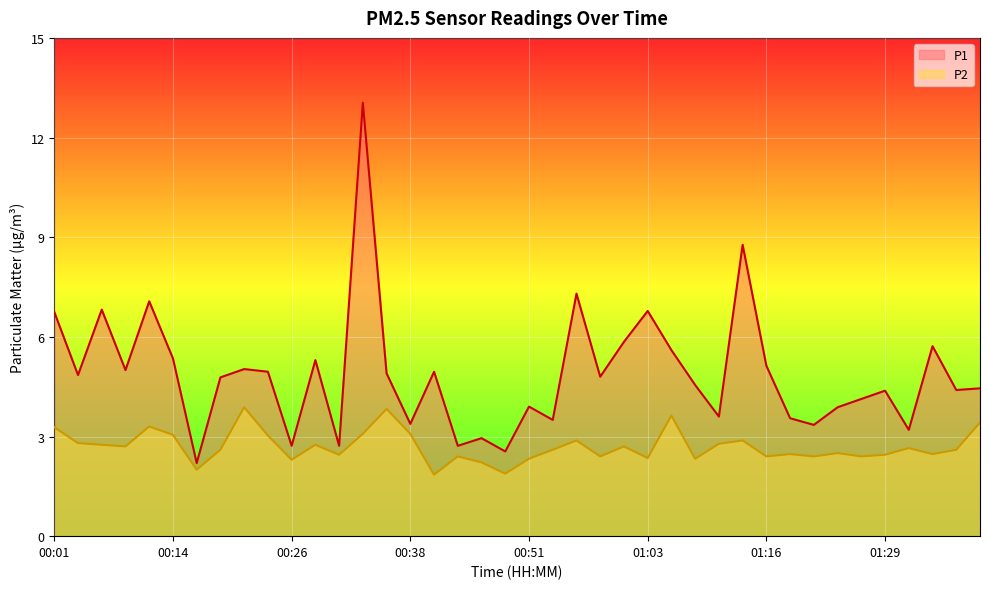

Reading left to right, transcribe all the data shown in this chart.

P1: 6.8	4.8	6.8	5.0	7.1	5.3	2.2	4.8	5.0	5.0	2.7	5.3	2.7	13.1	4.9	3.4	5.0	2.7	3.0	2.5	3.9	3.5	7.3	4.8	5.8	6.8	5.6	4.5	3.6	8.8	5.1	3.5	3.4	3.9	4.1	4.4	3.2	5.7	4.4	4.5
P2: 3.3	2.8	2.8	2.7	3.3	3.0	2.0	2.6	3.9	3.0	2.3	2.8	2.5	3.1	3.8	3.1	1.9	2.4	2.2	1.9	2.3	2.6	2.9	2.4	2.7	2.4	3.6	2.3	2.8	2.9	2.4	2.5	2.4	2.5	2.4	2.5	2.6	2.5	2.6	3.4